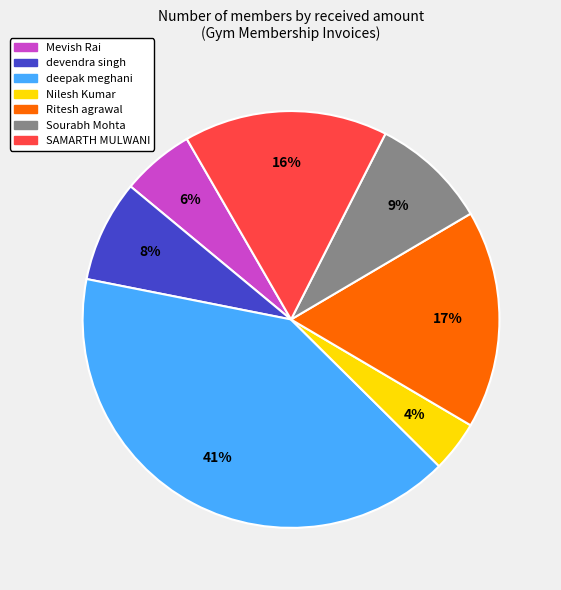

To the nearest percent, what is the difference between the largest and smallest slice percentages?

37%